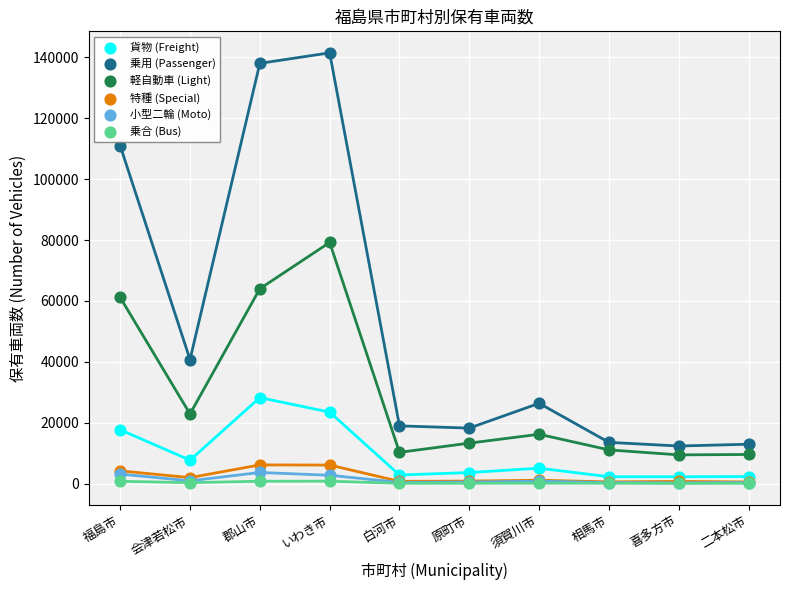

Which series reaches the maximum Y coordinate?

乗用 (Passenger)